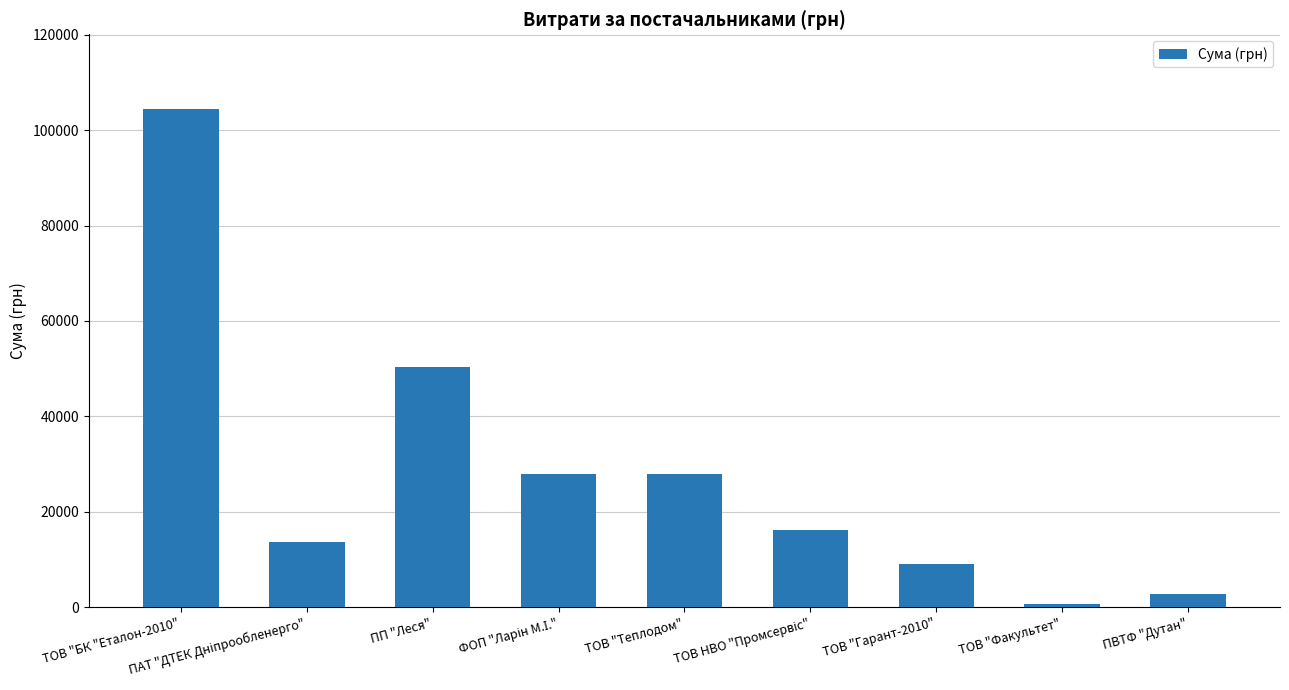

How many distinct data groups are displayed?

1